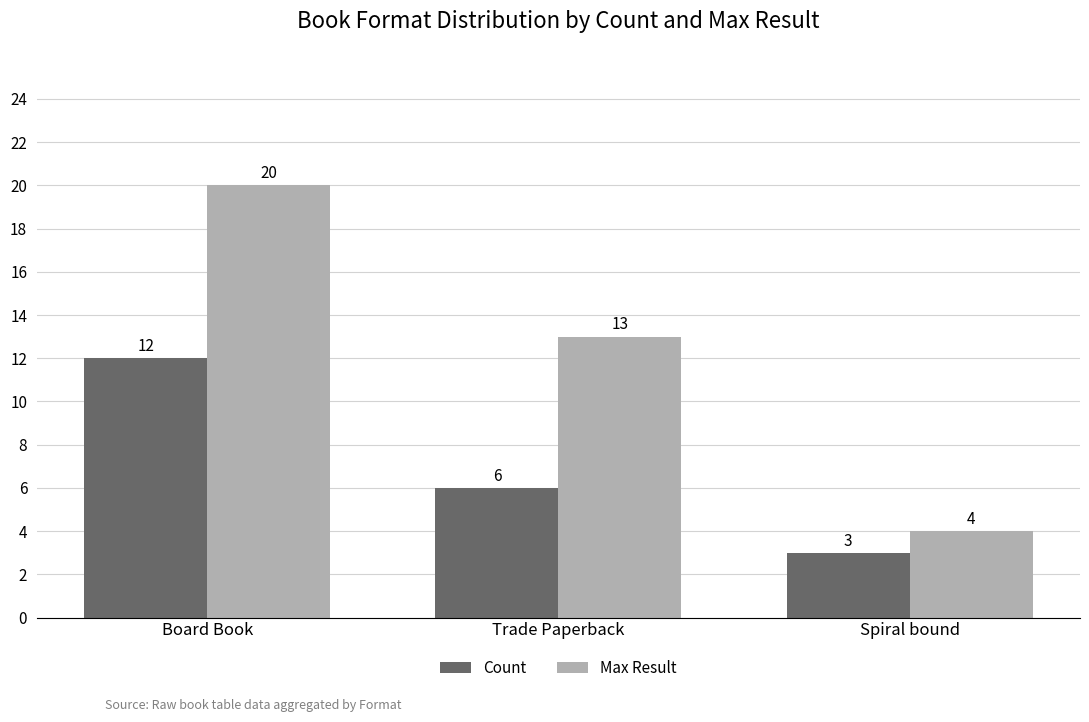

How many bars are there in each group?

2